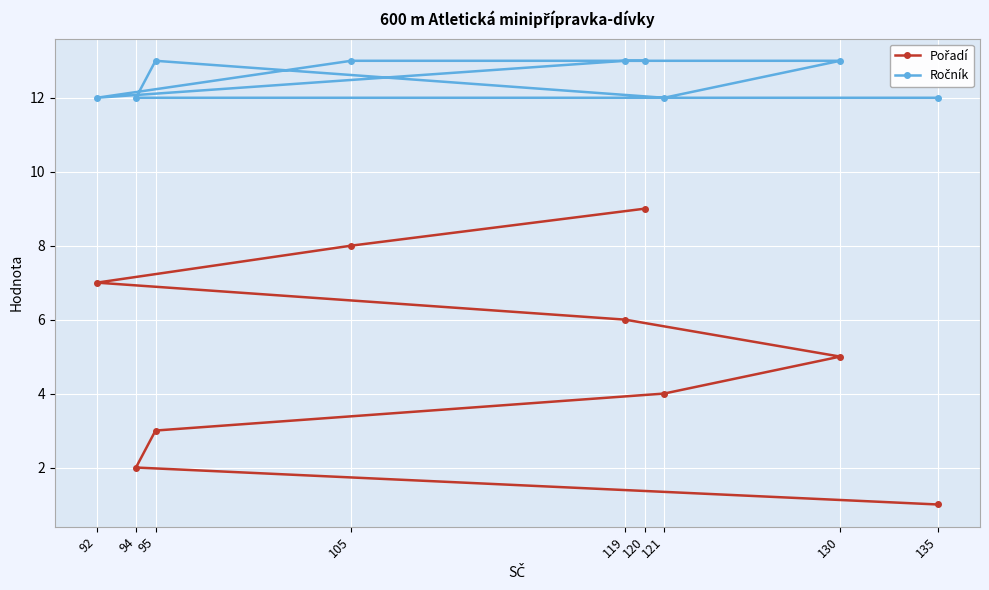

How many series are shown in this chart?

2